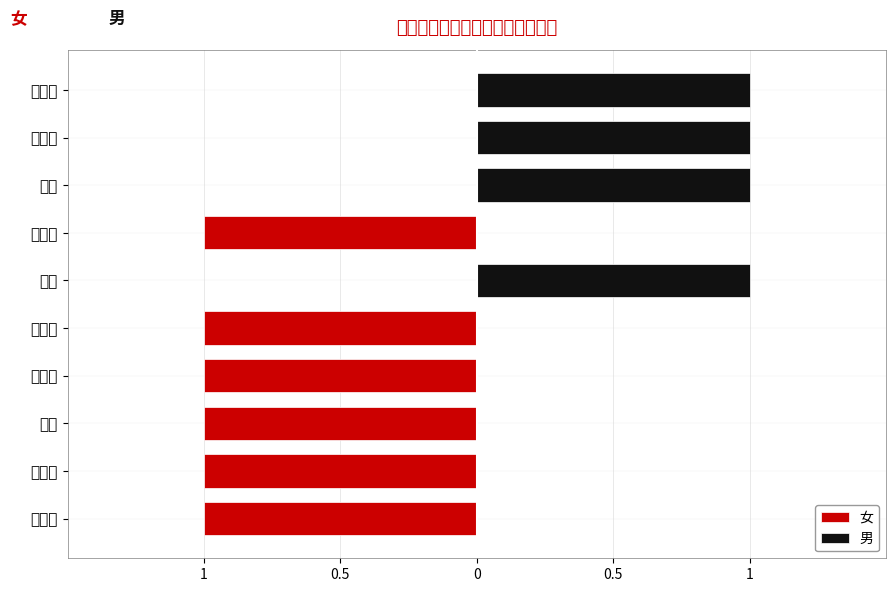

What is the difference between the highest and lowest values at 宋梓齐?

1